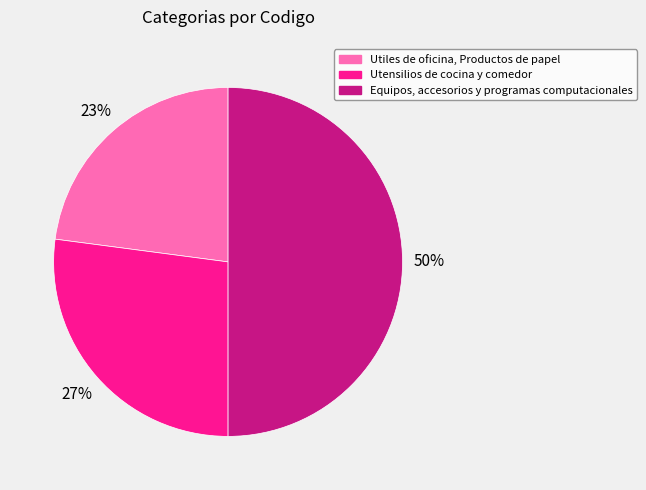

Which has a higher value, Utensilios de cocina y comedor or Equipos, accesorios y programas computacionales?

Equipos, accesorios y programas computacionales